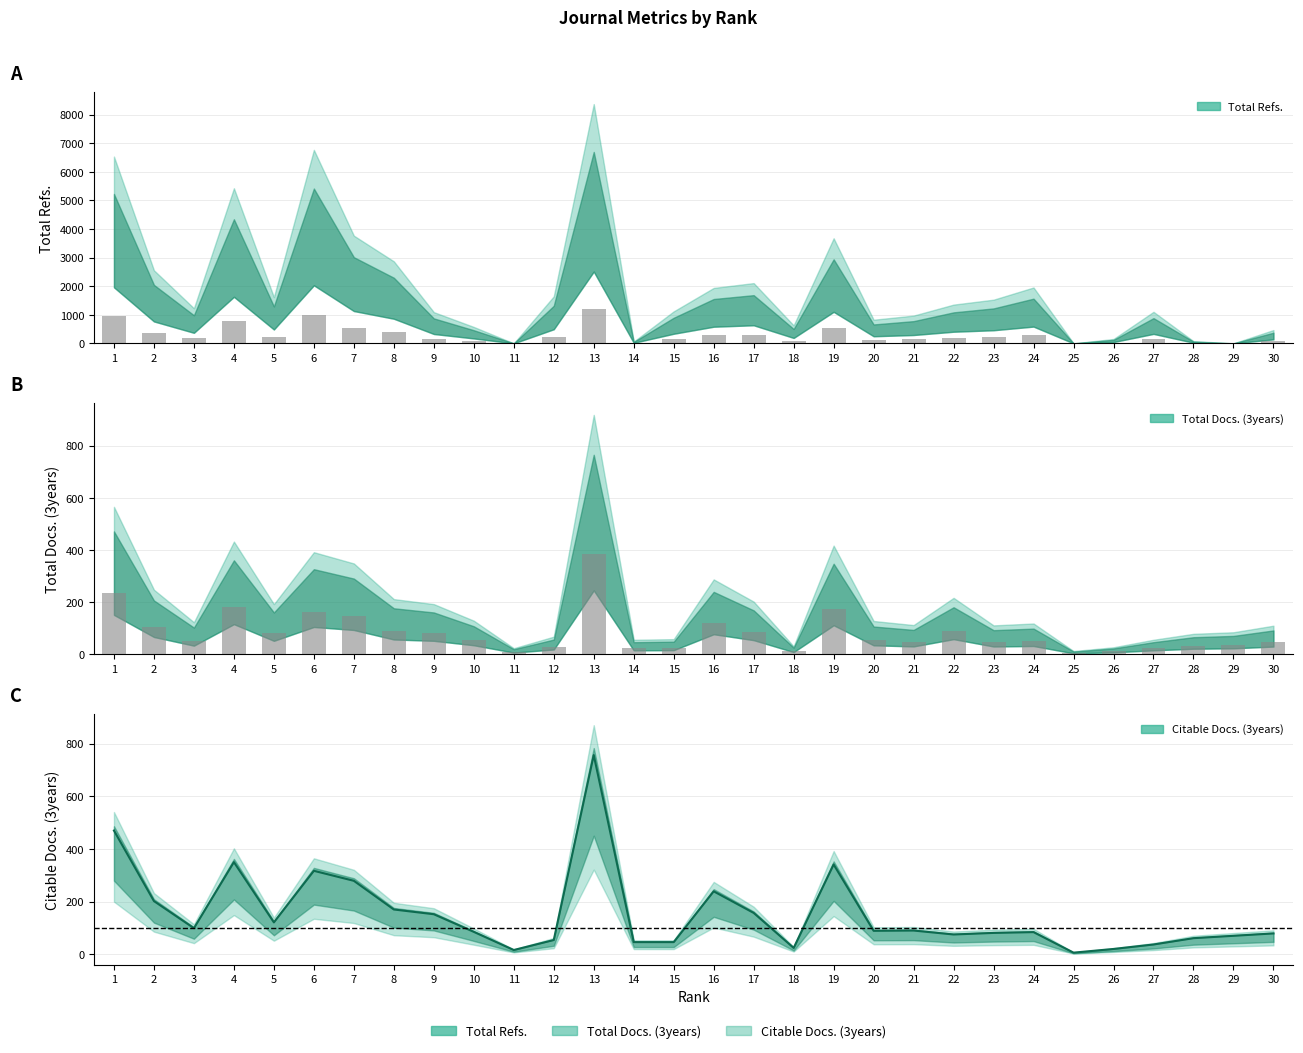

Count the number of categories in the chart.

30